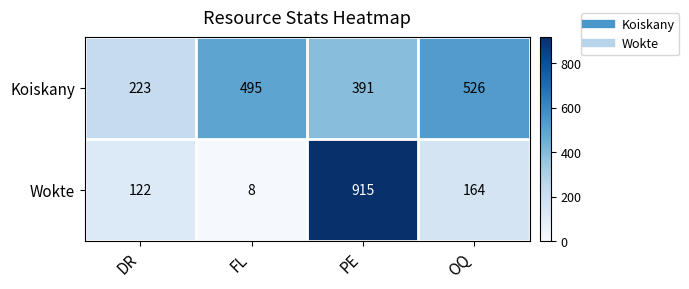

What is the total value across all series at PE?

1306